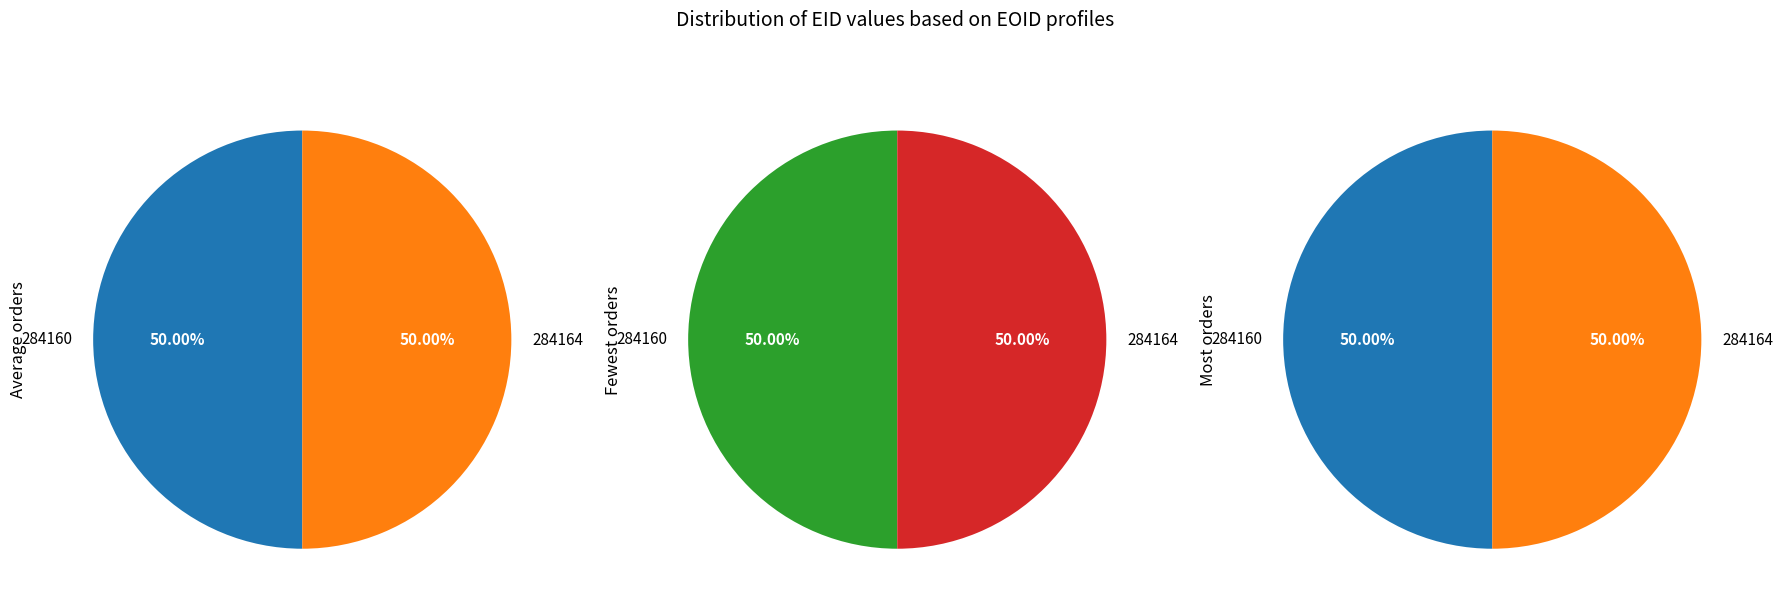

To the nearest percent, what portion does 284160 represent?

50%